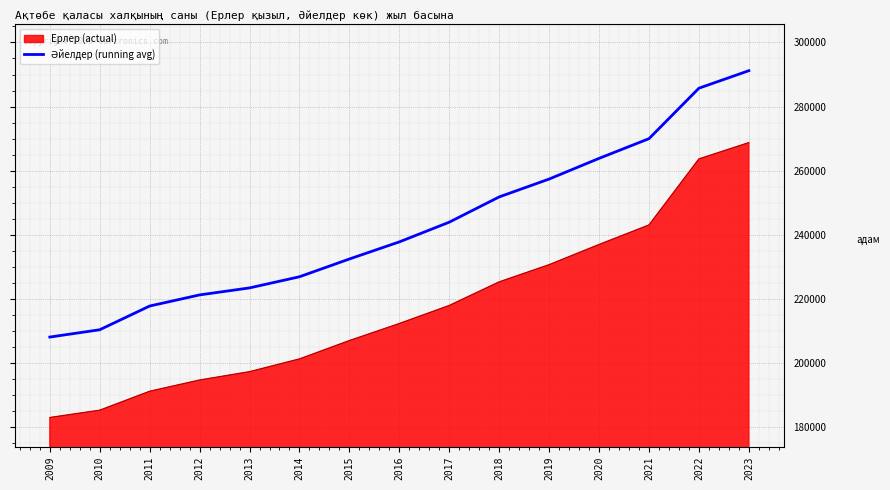

How many lines are shown in the chart?

2